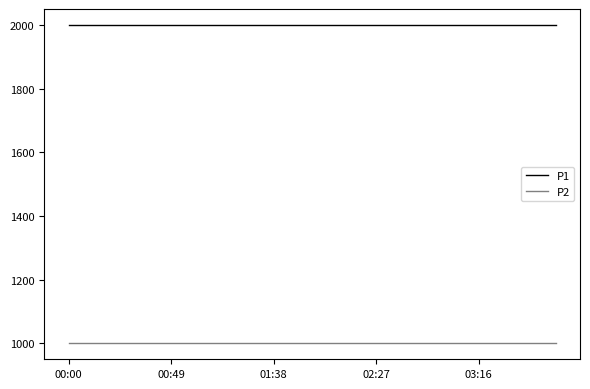

True or false: P2 and P1 intersect in this chart.

False